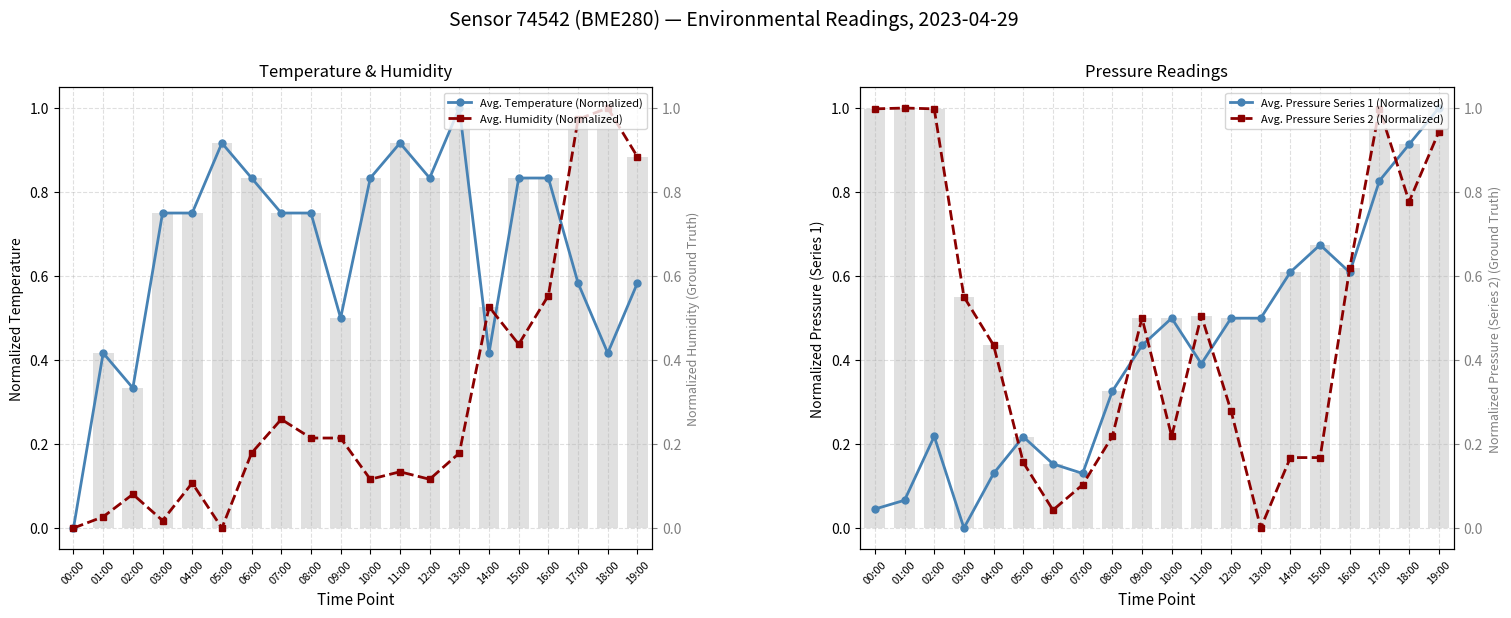

How many groups of bars are there?

20